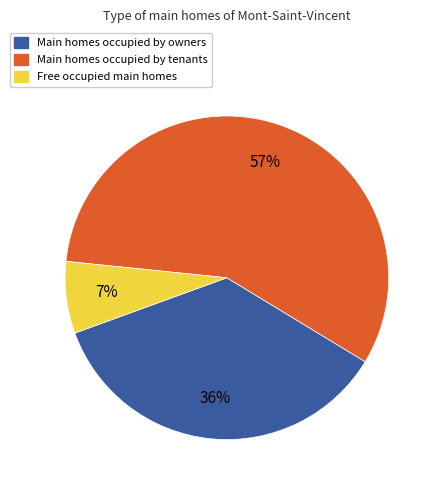

To the nearest percent, what is the difference between the largest and smallest slice percentages?

50%